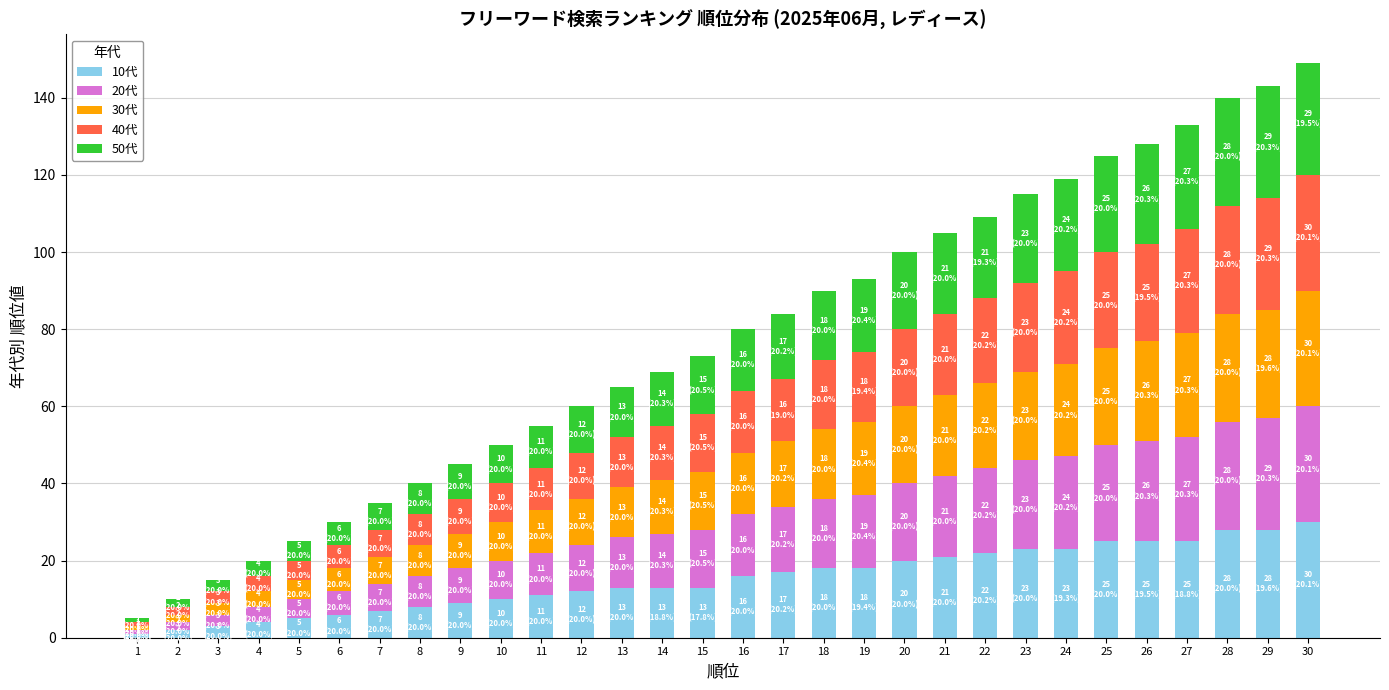

Is it true that 10代 equals 25 at 27?

True